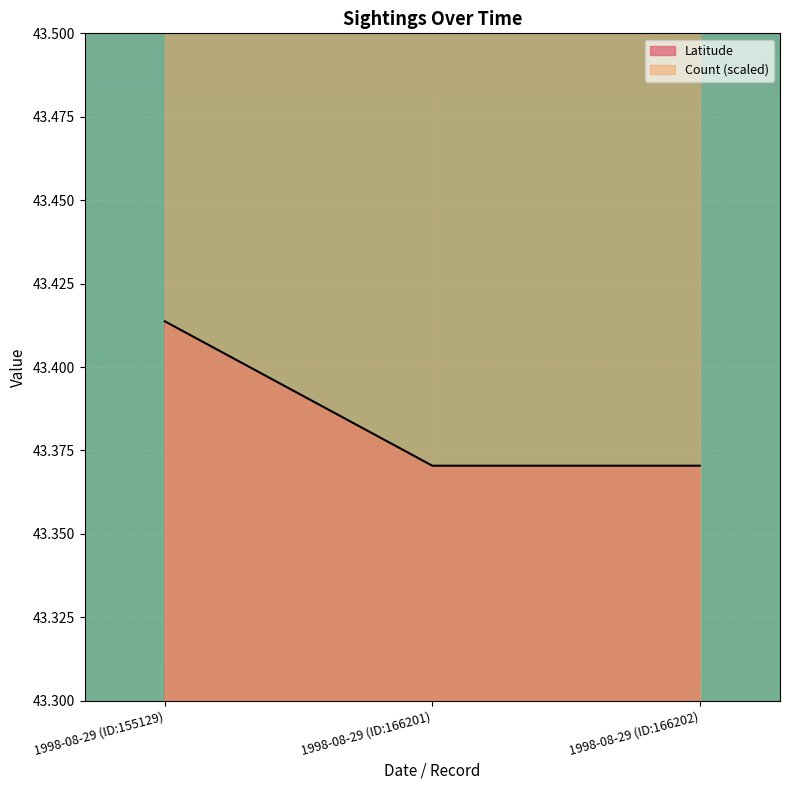

Rank the categories by value from highest to lowest.

1998-08-29 (ID:155129), 1998-08-29 (ID:166201), 1998-08-29 (ID:166202)